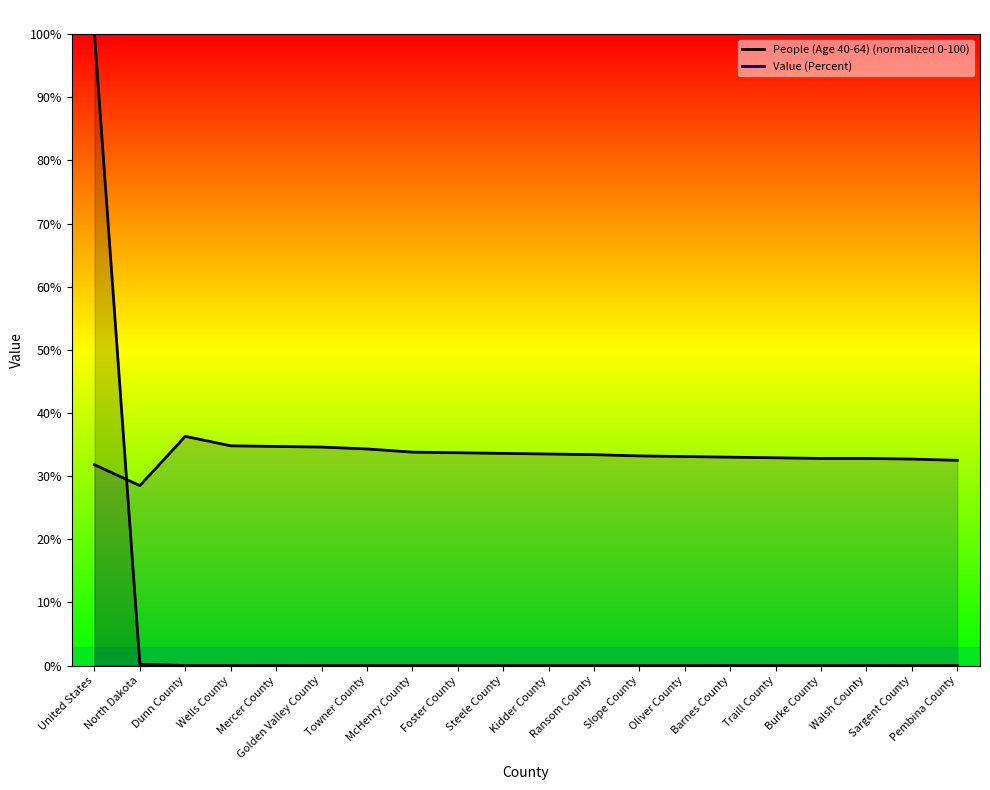

At Towner County, list the series in order from smallest to largest.

People (Age 40-64), Value (Percent)